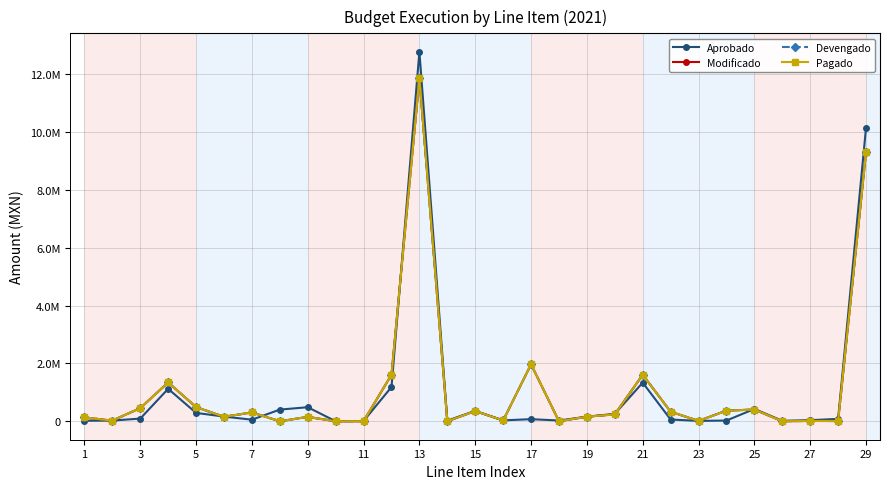

What is the difference between the maximum and second lowest values in the Pagado series?

11867317